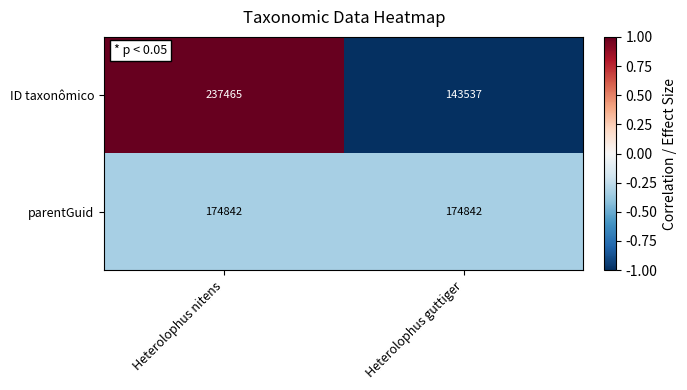

True or false: parentGuid has a value of 174842 at Heterolophus nitens.

True